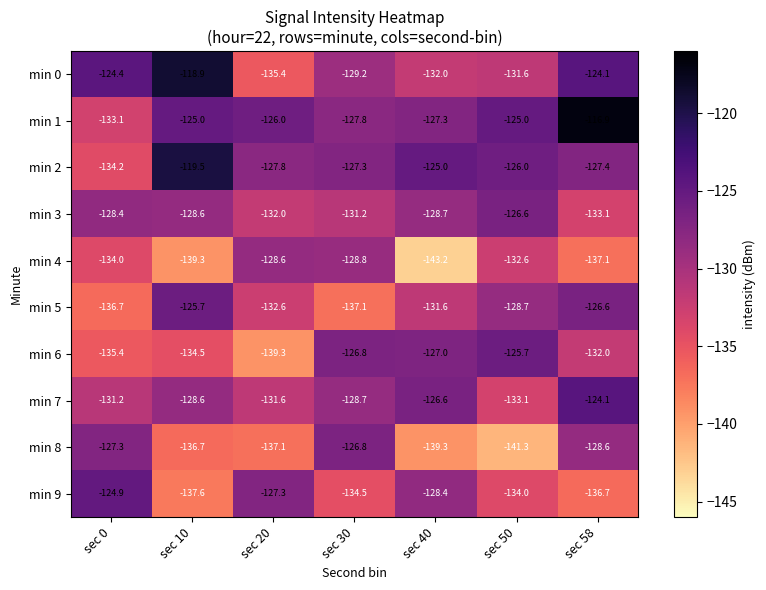

What is the sum of all min 0 values?

-895.6